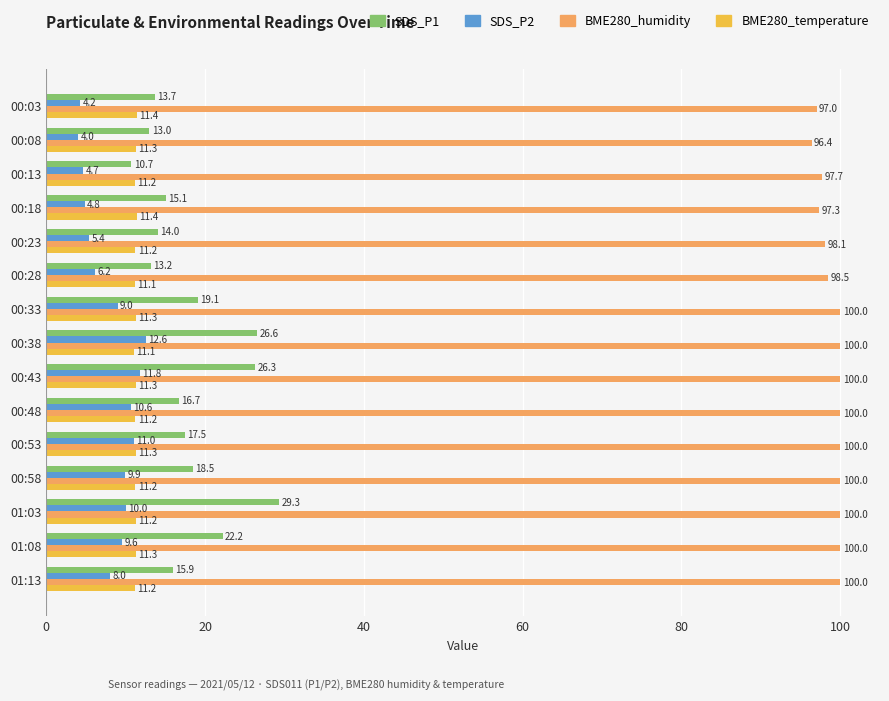

What is the sum of all BME280_humidity values?

1485.0